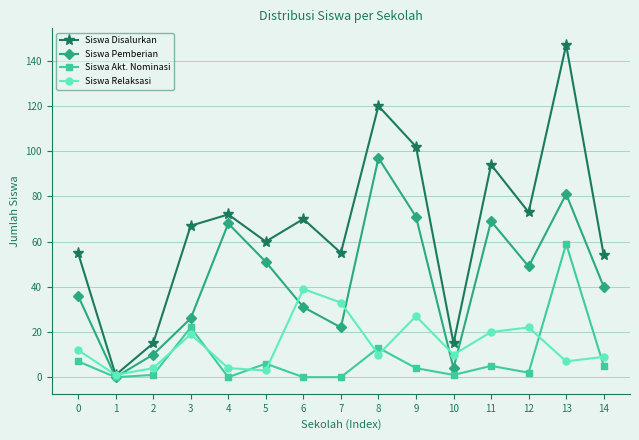

Which series changed the most between 2 and 12?

Siswa Disalurkan